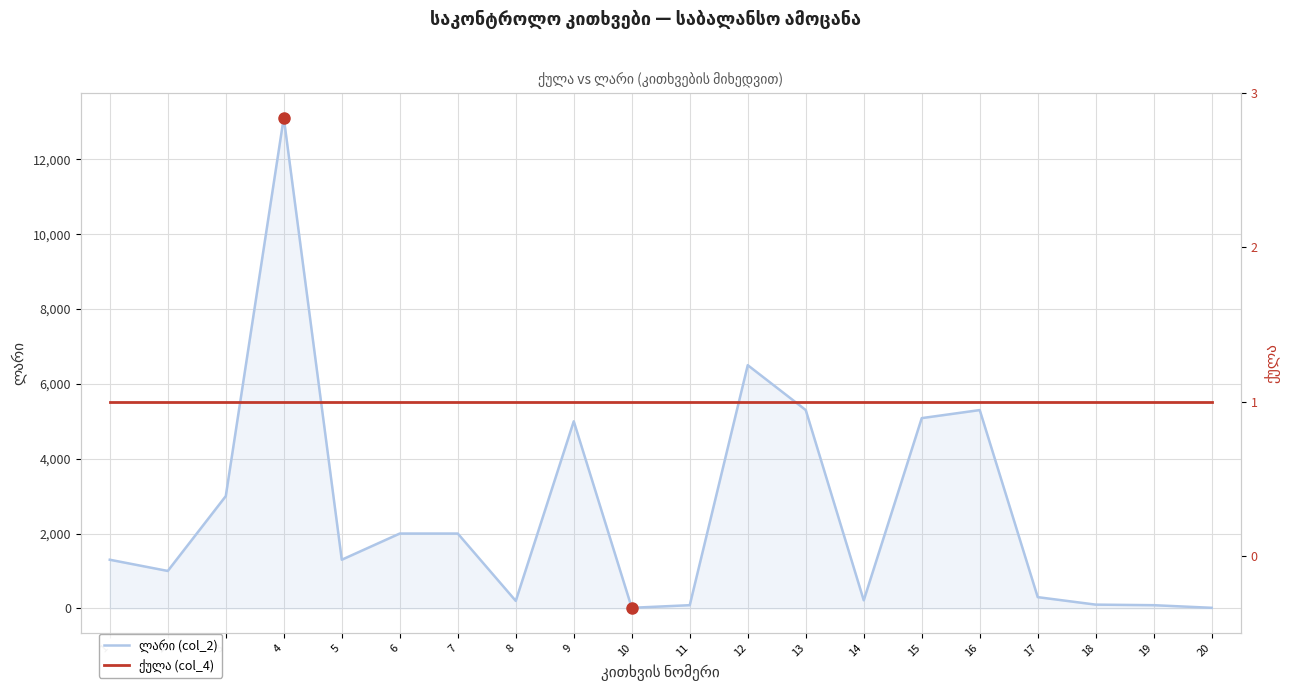

What is the value of the ქულა (col_4) point at the 4th from the left?

1